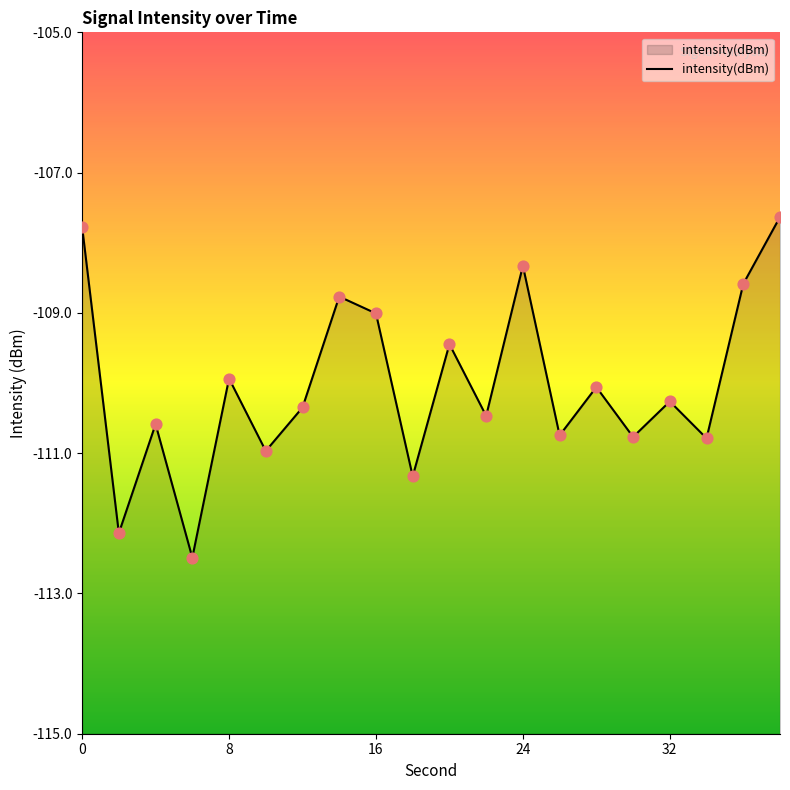

What is the change in value from 8 to 12?

-0.4